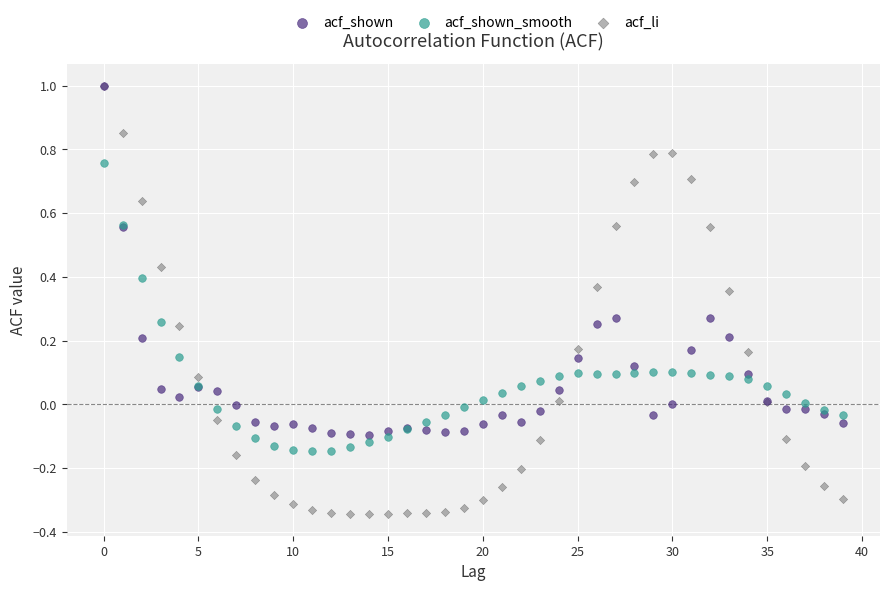

Which series contains the lowest Y value?

acf_li